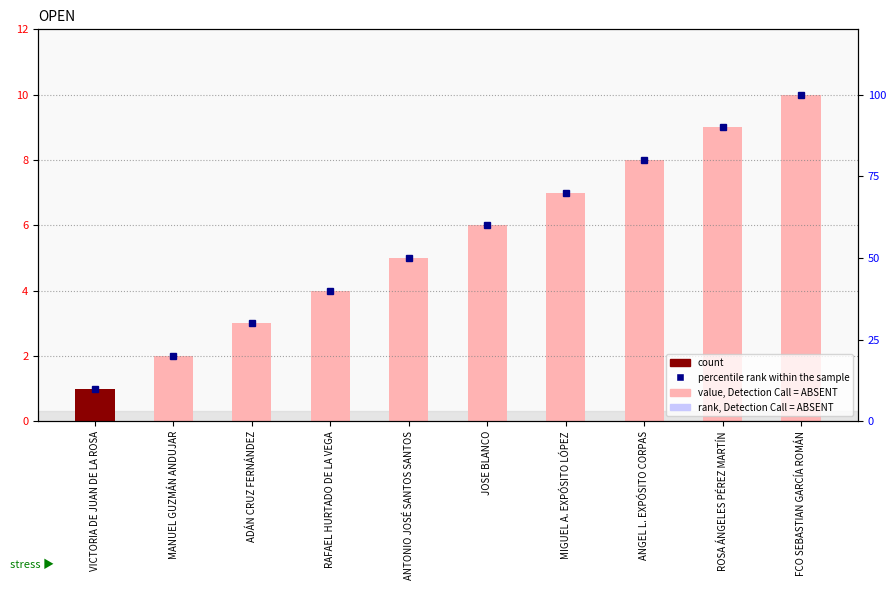

List the labels in order of value, largest first.

FCO SEBASTIAN GARCÍA ROMÁN, ROSA ÁNGELES PÉREZ MARTÍN, ANGEL L. EXPÓSITO CORPAS, MIGUEL A. EXPÓSITO LÓPEZ, JOSE BLANCO, ANTONIO JOSÉ SANTOS SANTOS, RAFAEL HURTADO DE LA VEGA, ADÁN CRUZ FERNÁNDEZ, MANUEL GUZMÁN ANDUJAR, VICTORIA DE JUAN DE LA ROSA